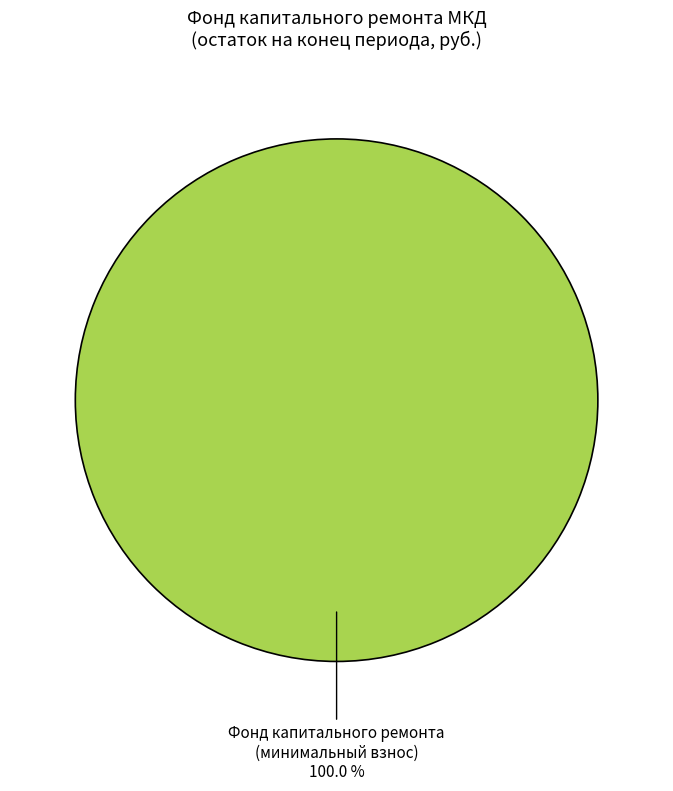

Is there a majority slice in this chart?

Yes